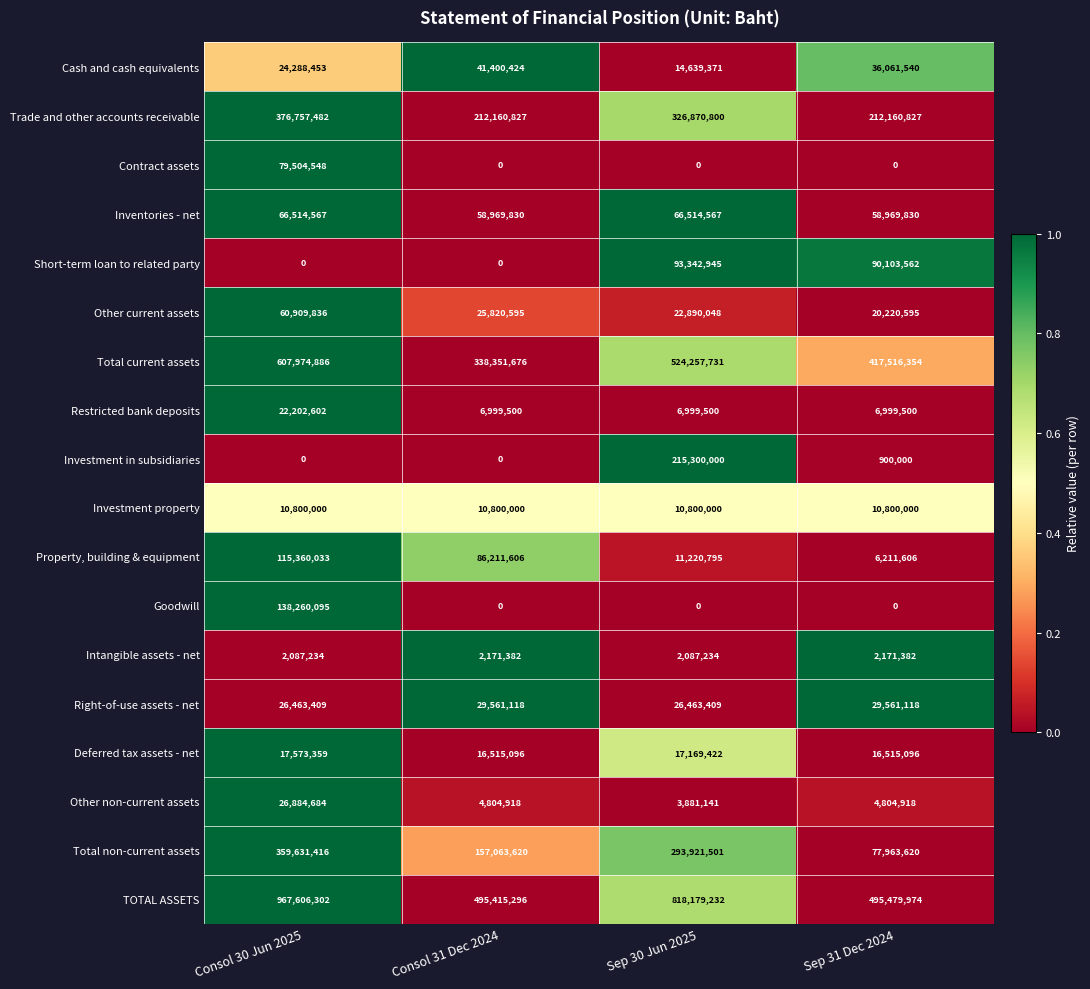

What is the sum of the Investment property values at Consol 30 Jun 2025 and Sep 30 Jun 2025?

21600000